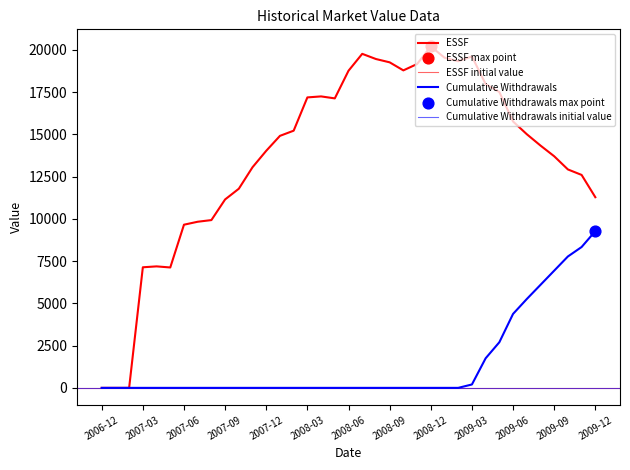

Which series reaches the minimum Y coordinate?

ESSF